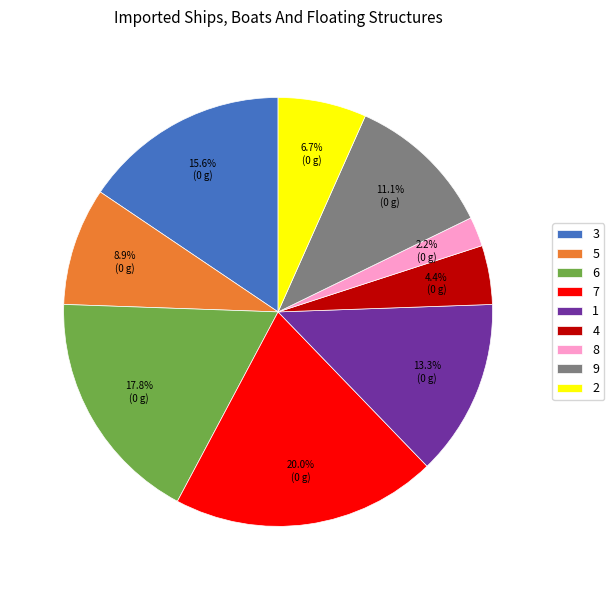

What percentage is NOT represented by 4?

95.6%